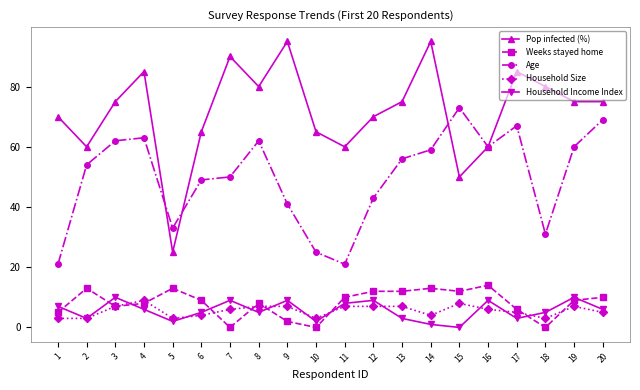

Where is Age nearest to the value 47?

6